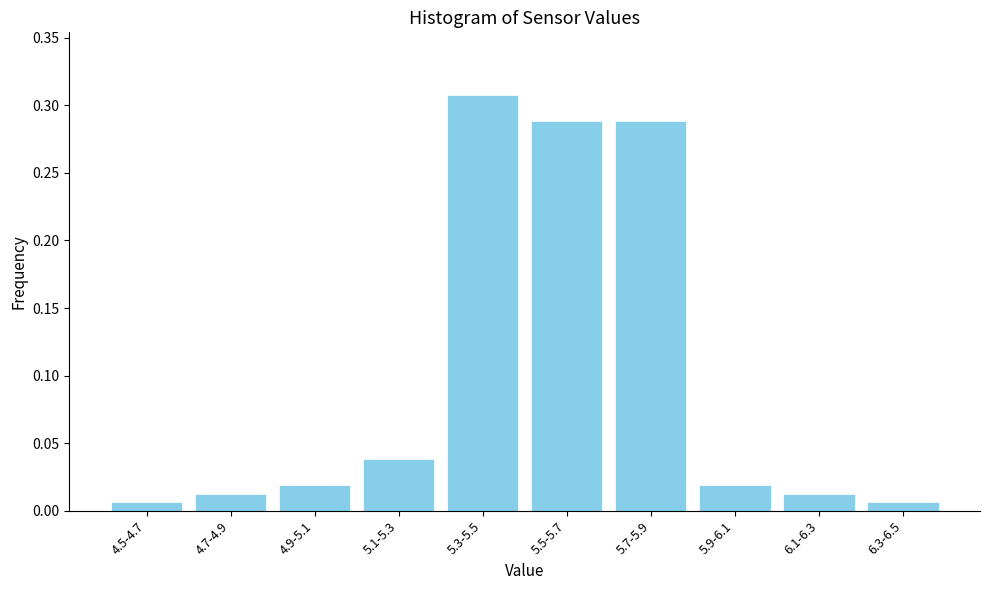

What is the label of the 6th bar from the left?

5.5-5.7